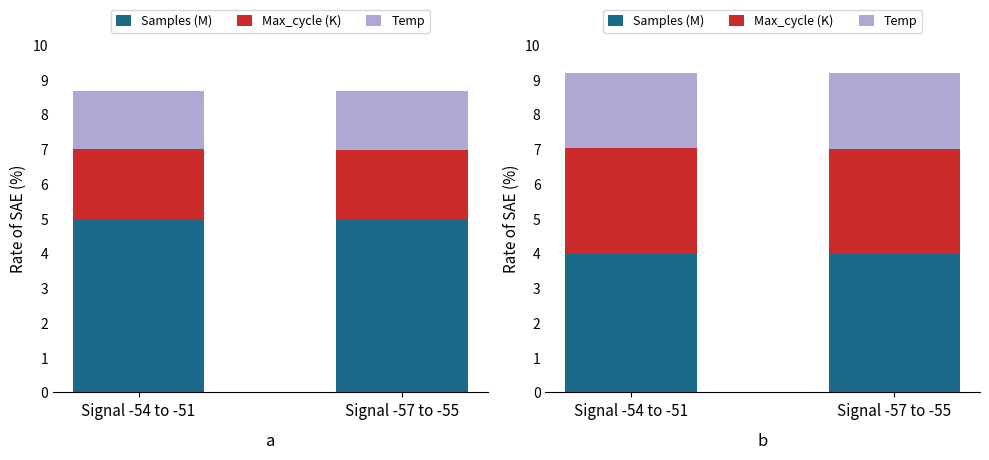

What is the sum of the Samples (M) values at Signal -57 to -55 and Signal -54 to -51?

8.0